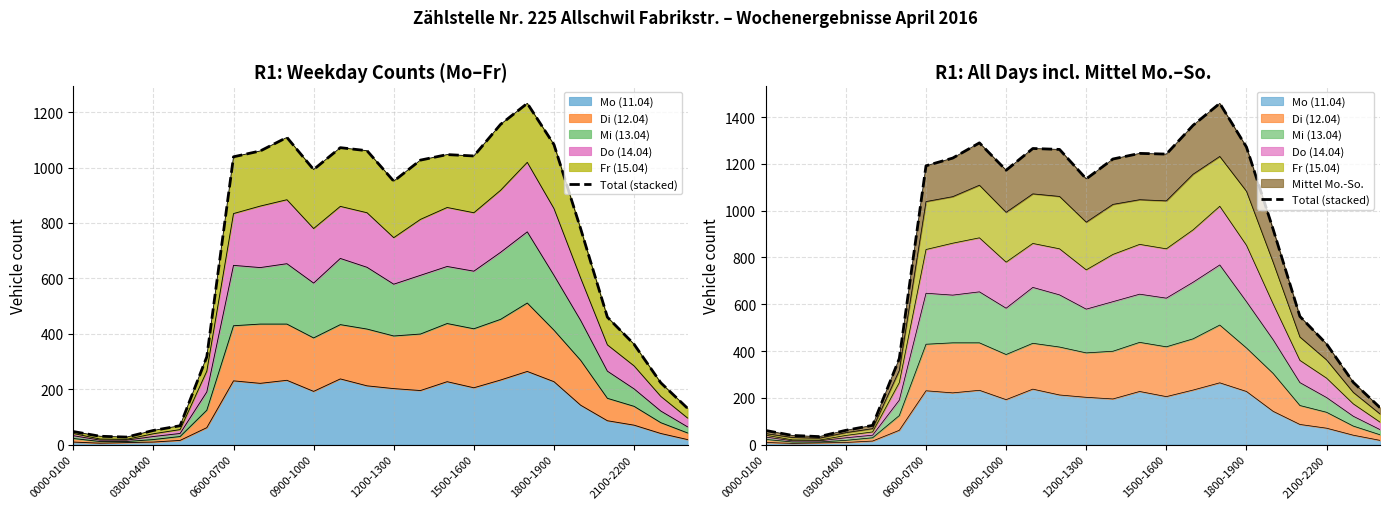

Reading left to right, list all the values displayed in this chart.

60	39	34	61	82	368	1192	1225	1290	1173	1266	1262	1136	1221	1245	1242	1365	1459	1272	920	548	430	266	158